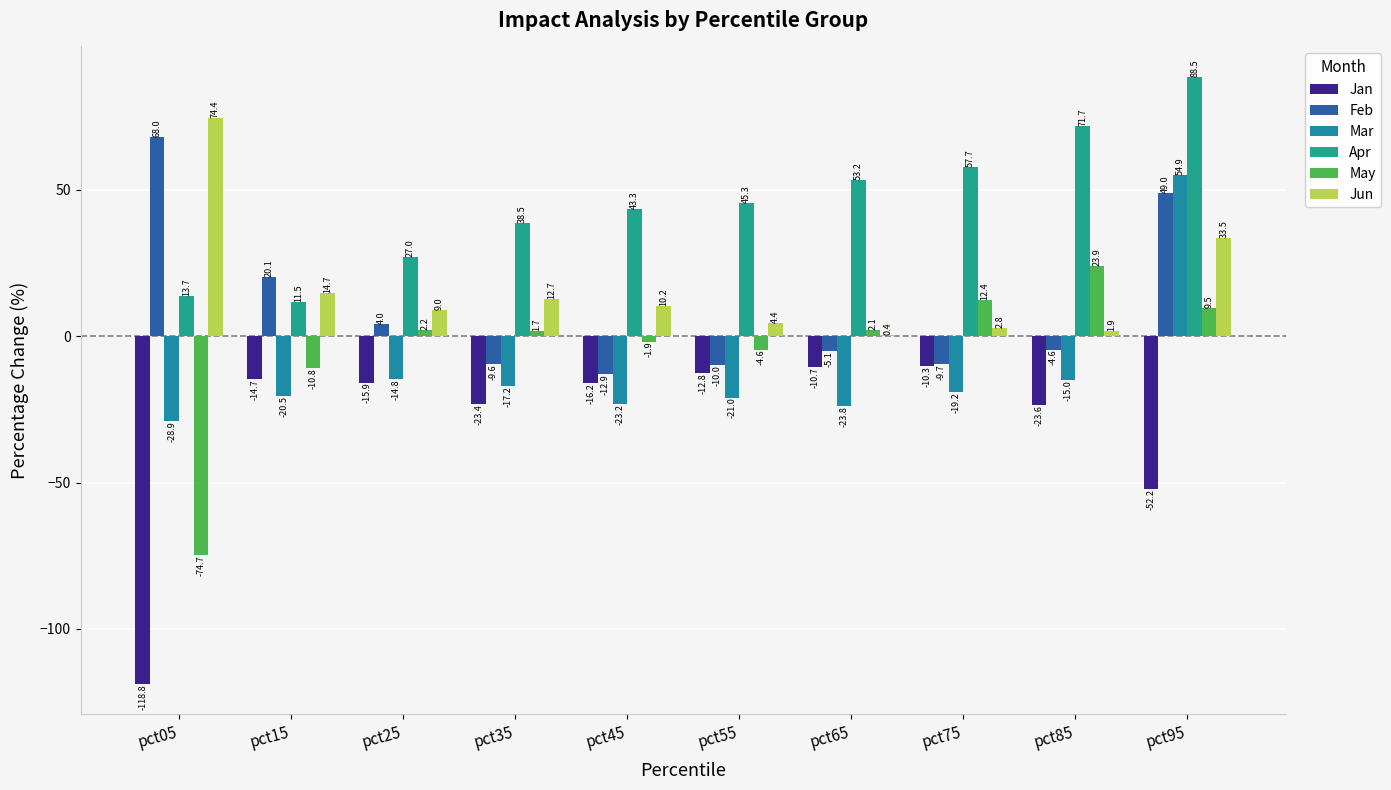

Reading left to right, extract all data points from this chart.

Jan: pct05=-118.8	pct15=-14.7	pct25=-15.9	pct35=-23.4	pct45=-16.2	pct55=-12.8	pct65=-10.7	pct75=-10.3	pct85=-23.6	pct95=-52.2
Feb: pct05=68.0	pct15=20.1	pct25=4.0	pct35=-9.6	pct45=-12.9	pct55=-10.0	pct65=-5.1	pct75=-9.7	pct85=-4.6	pct95=49.0
Mar: pct05=-28.9	pct15=-20.5	pct25=-14.8	pct35=-17.2	pct45=-23.2	pct55=-21.0	pct65=-23.8	pct75=-19.2	pct85=-15.0	pct95=54.9
Apr: pct05=13.7	pct15=11.5	pct25=27.0	pct35=38.5	pct45=43.3	pct55=45.3	pct65=53.2	pct75=57.7	pct85=71.7	pct95=88.5
May: pct05=-74.7	pct15=-10.8	pct25=2.2	pct35=1.7	pct45=-1.9	pct55=-4.6	pct65=2.1	pct75=12.4	pct85=23.9	pct95=9.5
Jun: pct05=74.4	pct15=14.7	pct25=9.0	pct35=12.7	pct45=10.2	pct55=4.4	pct65=0.4	pct75=2.8	pct85=1.9	pct95=33.5